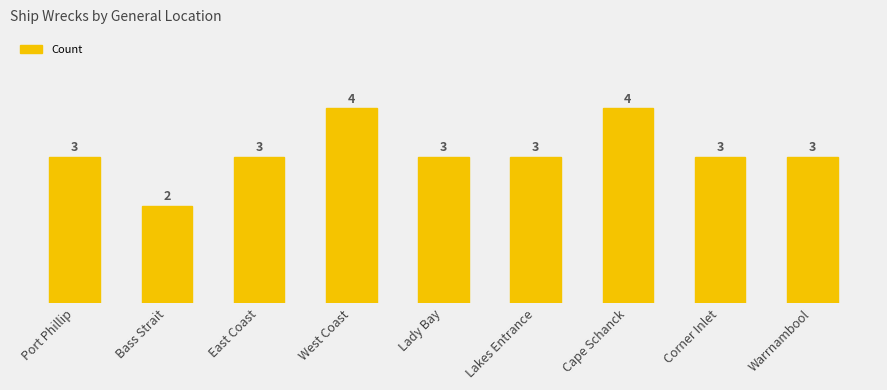

How many bars are there in total?

9